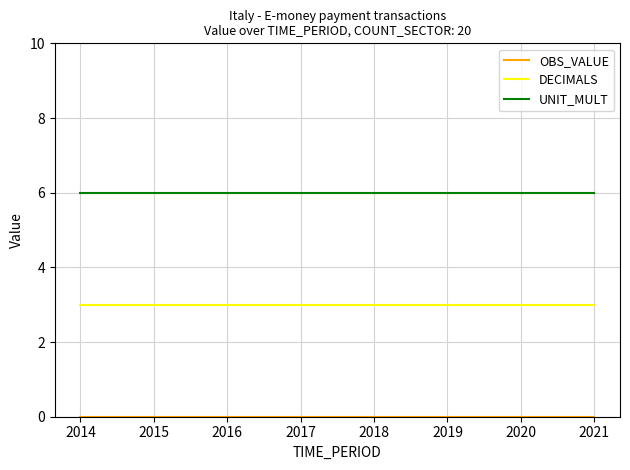

What is the maximum value shown in the chart?

6